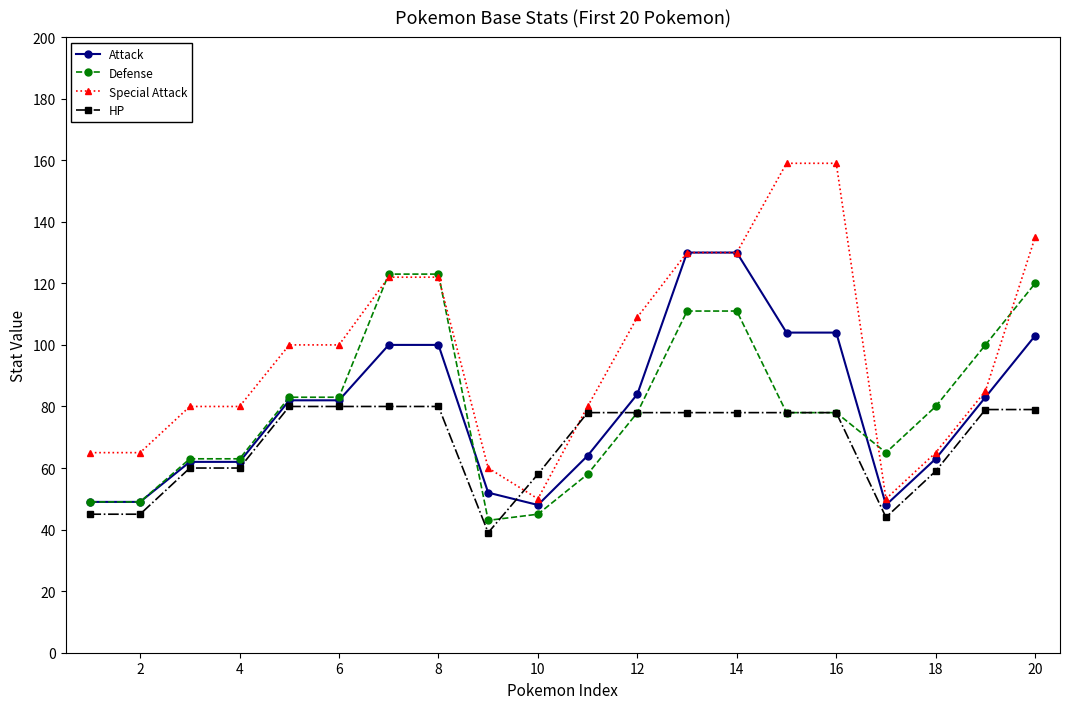

True or false: HP and Defense cross at least once.

True